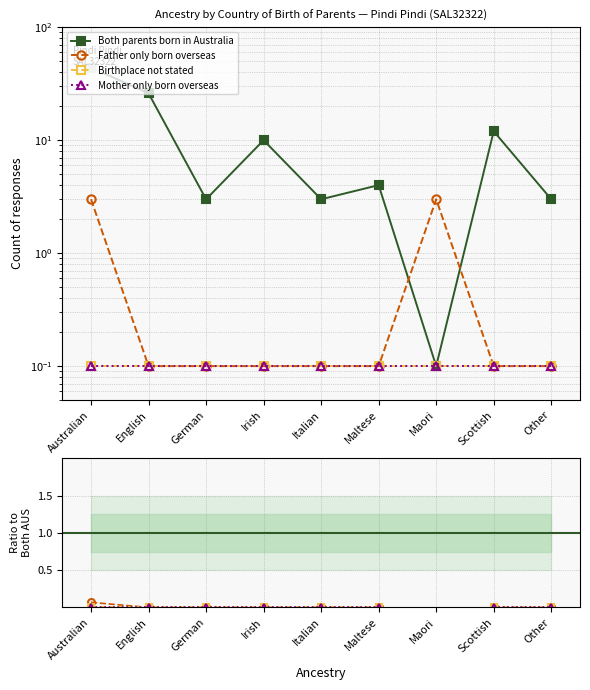

Rank the series at Irish from lowest to highest value.

Father only born overseas, Birthplace not stated, Mother only born overseas, Both parents born in Australia